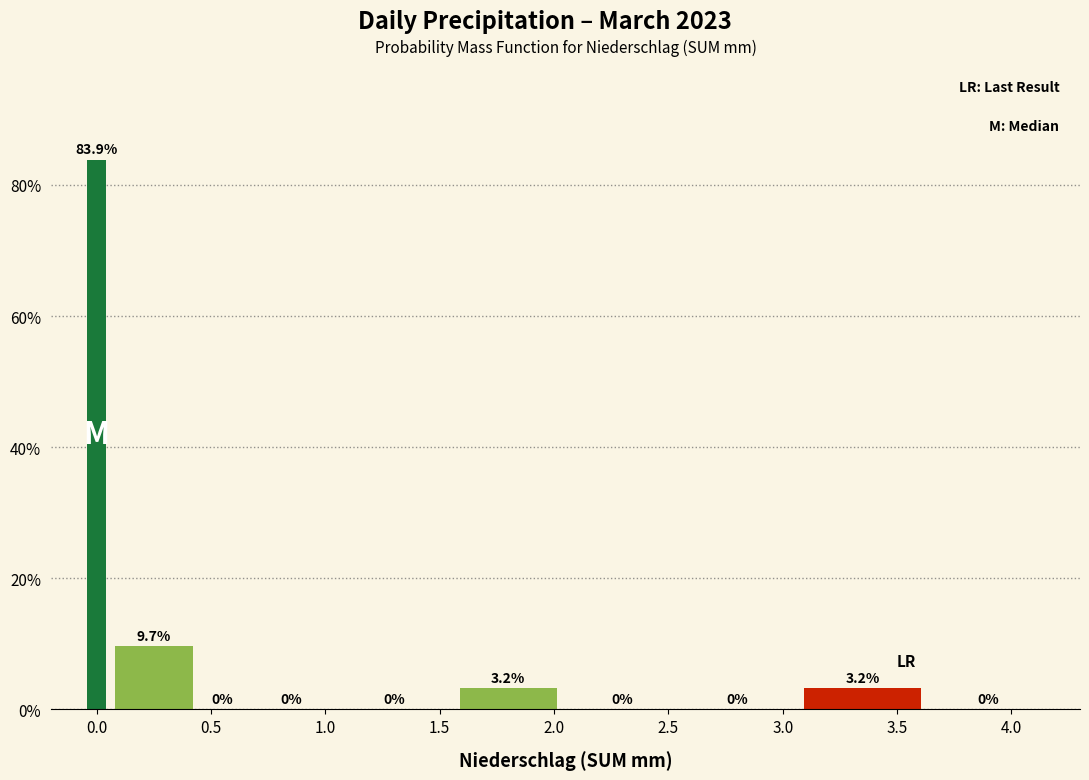

Around what value on the x-axis is the tallest bar? Give the approximate position of its centre, as read against the axis.

0.00